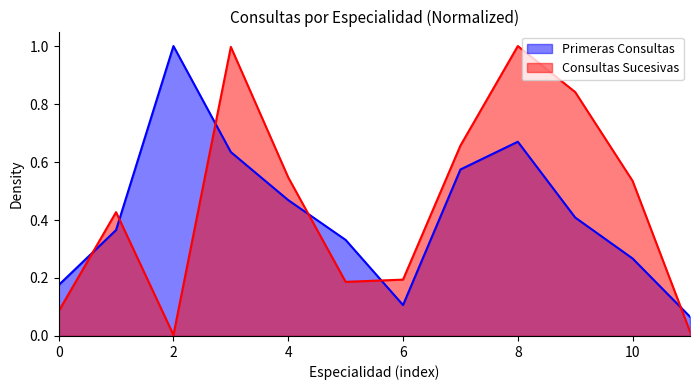

Is the value of Primeras Consultas at Dermatología greater than the value of Consultas Sucesivas at Dermatología?

No